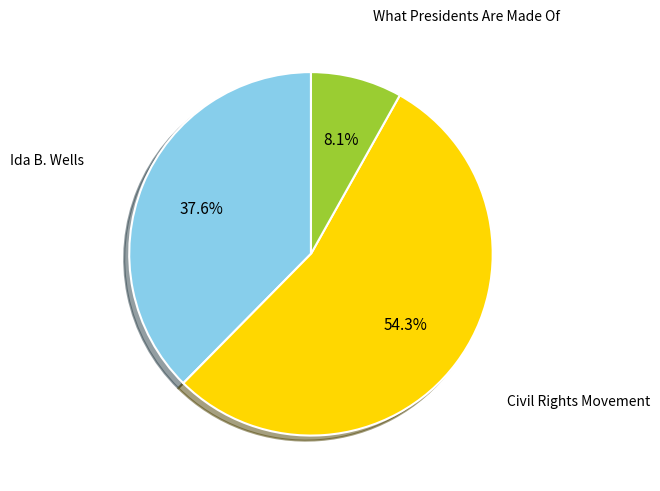

Which category has the biggest portion of the pie?

Civil Rights Movement